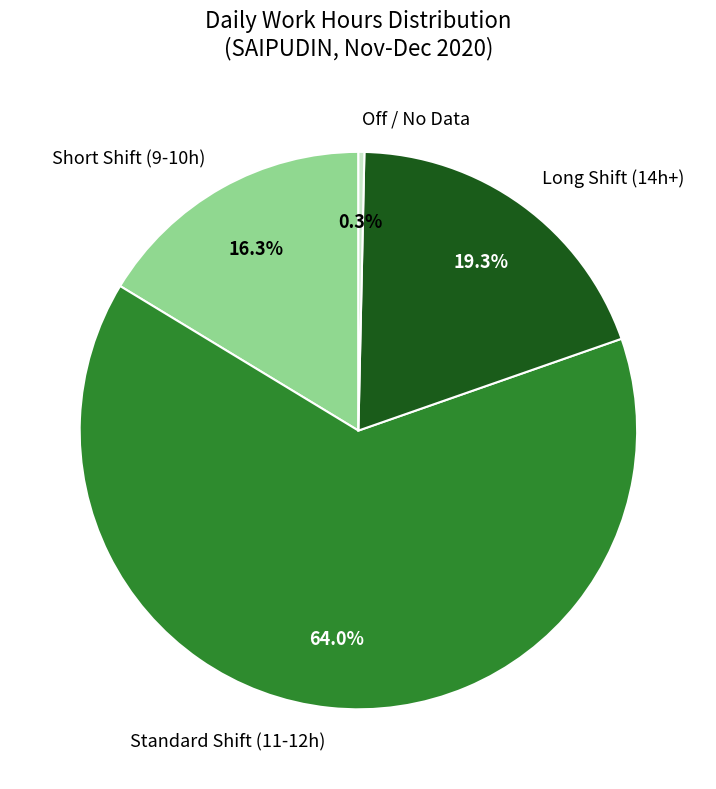

To the nearest percent, what is the average slice percentage?

25%